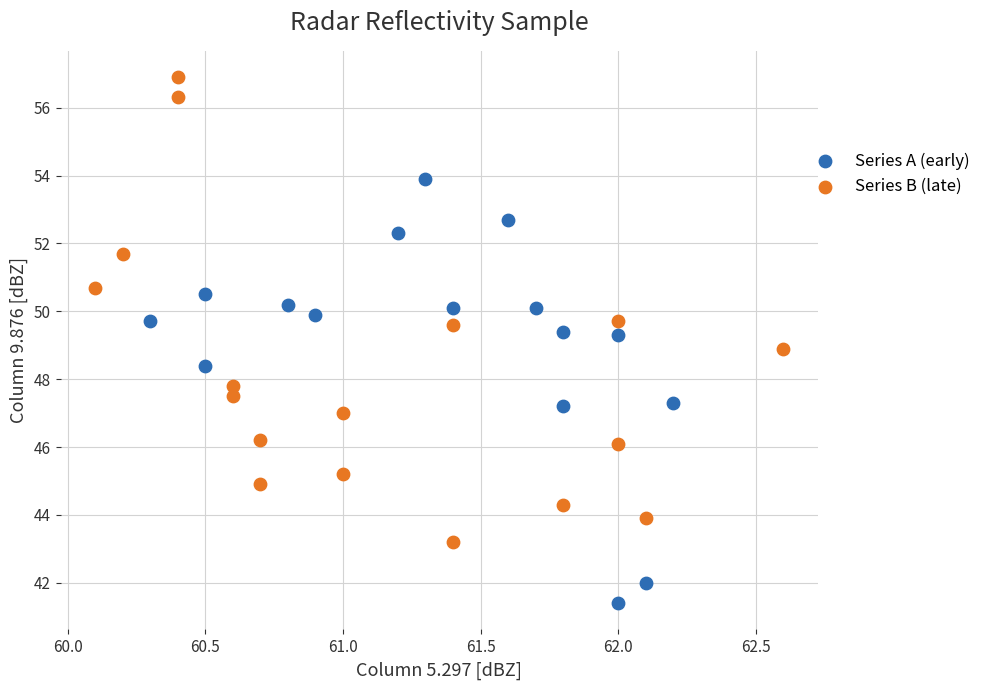

What are all the series names shown in the legend?

Series A (early), Series B (late)